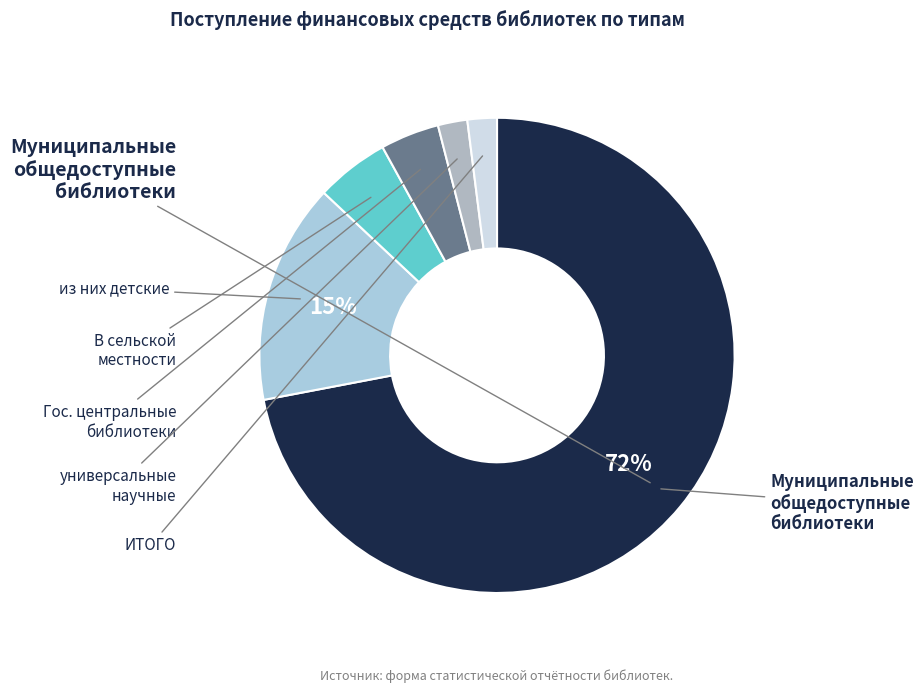

True or false: Государственные центральные библиотеки субъектов РФ accounts for 11% of the total.

False